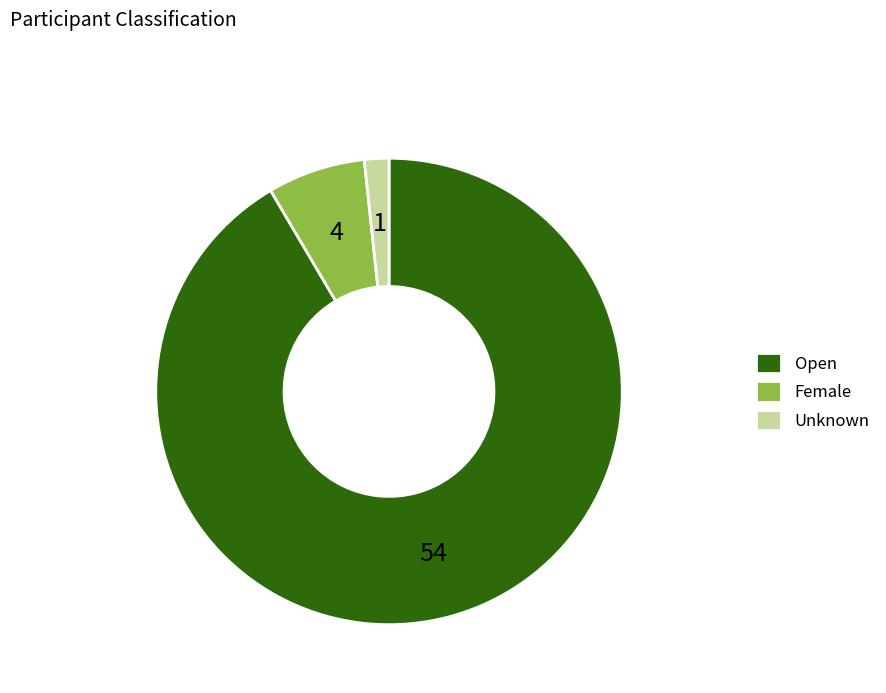

Is it true that Open is 77% of the pie?

False